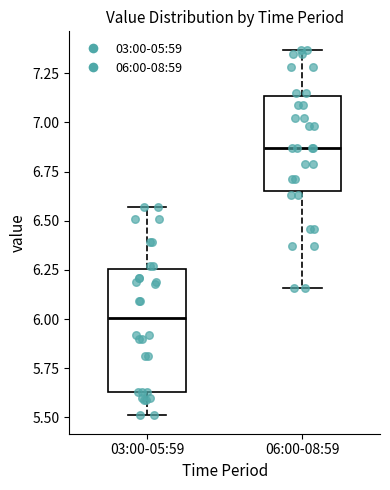

Which box has the highest median line?

06:00-08:59